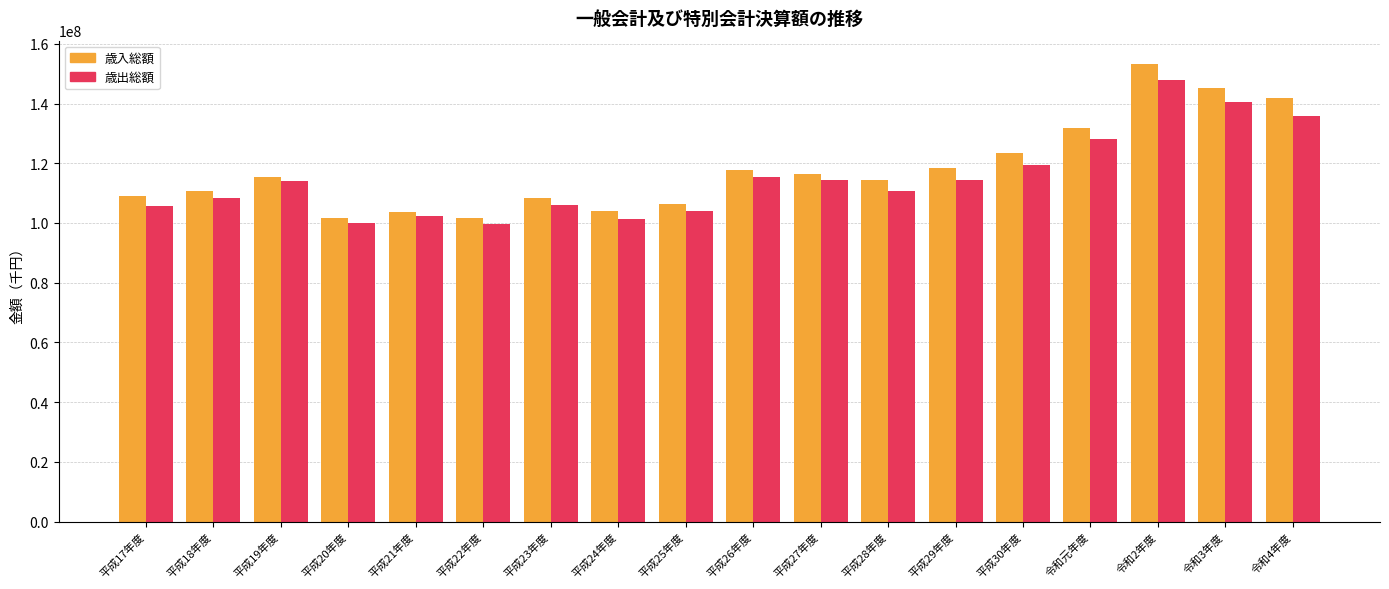

What is the total value across all series at 平成30年度?

242962409